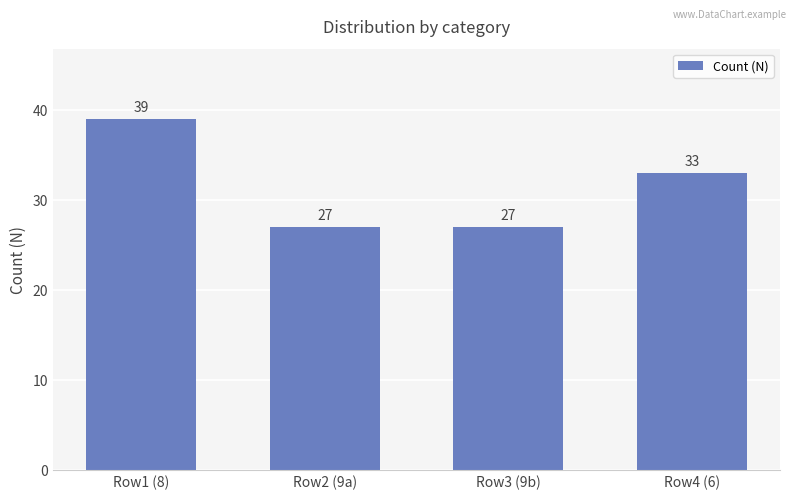

How many data points are less than 33?

2